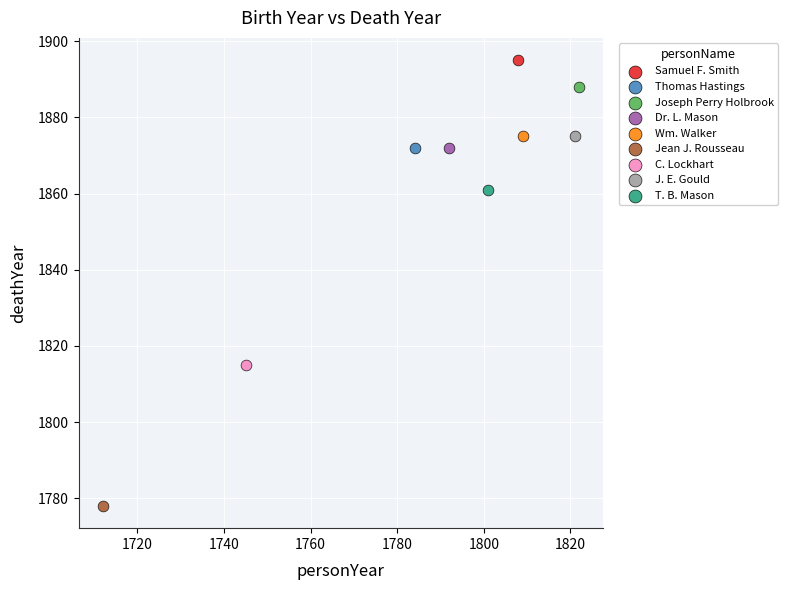

Which series reaches the maximum Y coordinate?

Samuel F. Smith